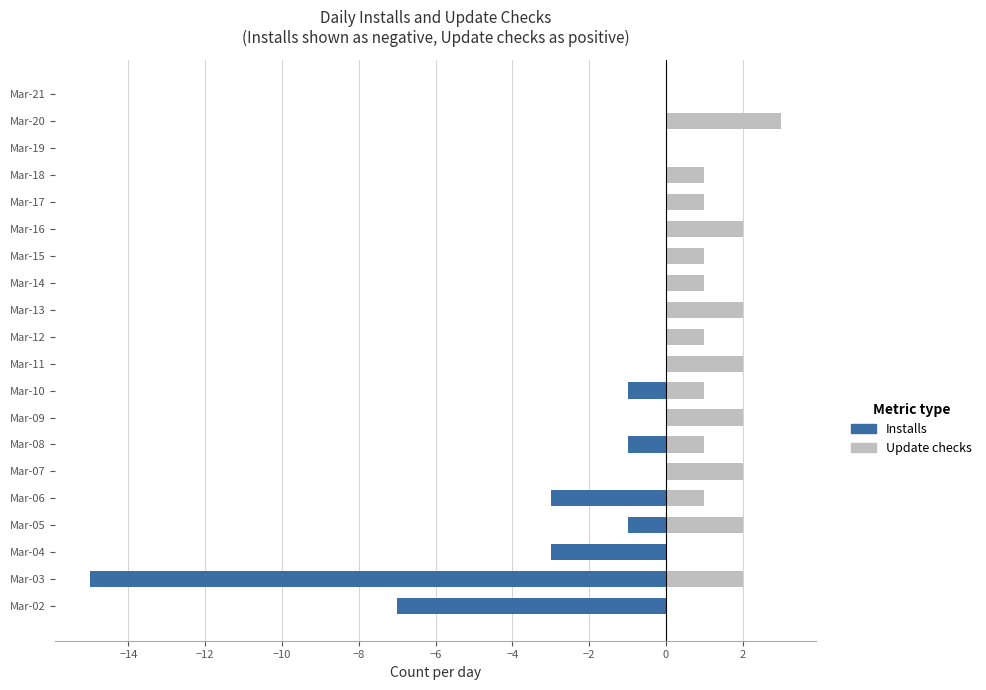

Which series changed the most between Mar-08 and Mar-12?

Installs